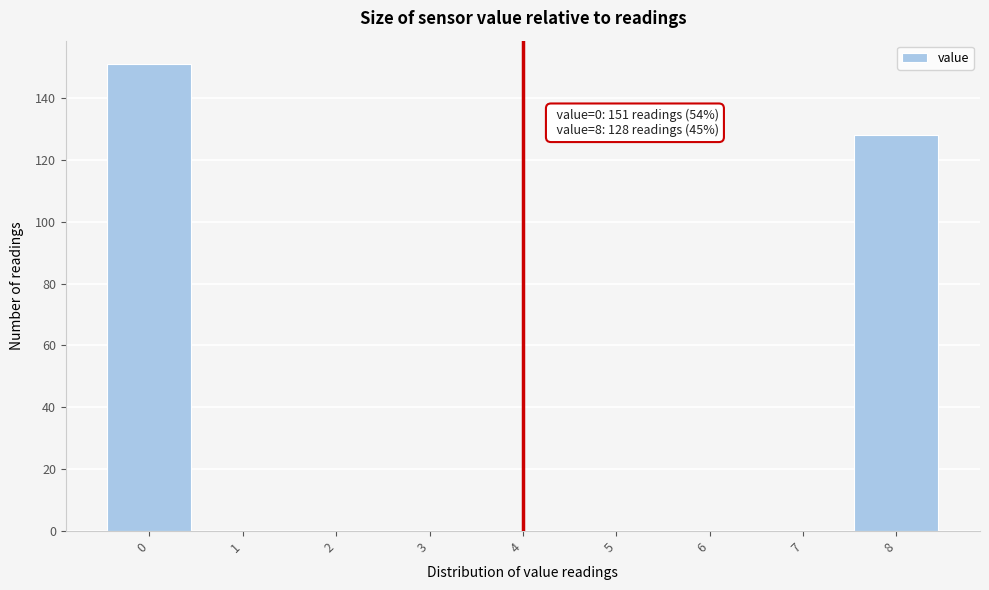

Which range on the x-axis has the tallest bar?

-0.5 to 0.5